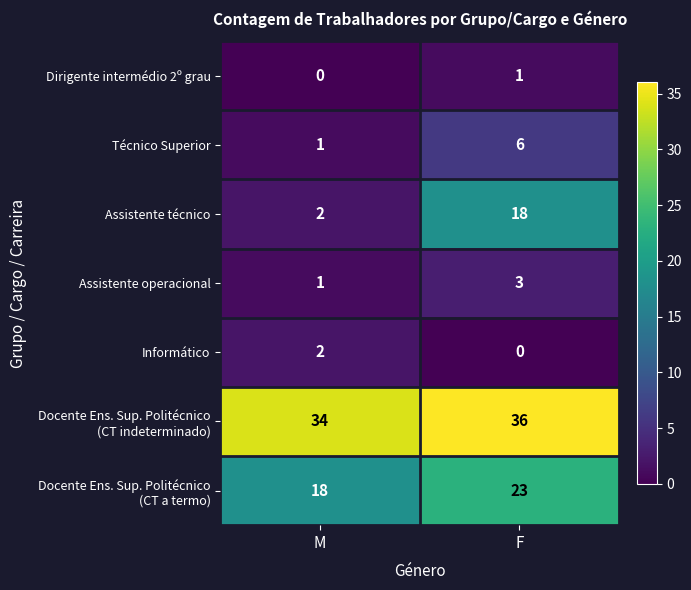

Which series changed the most between M and F?

Assistente técnico